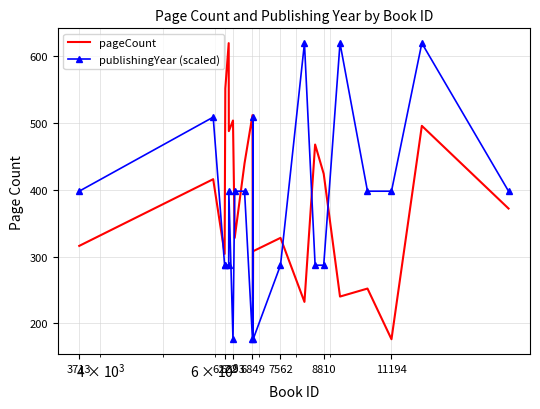

What is the difference between the maximum and minimum values in the publishingYear (scaled) series?

444